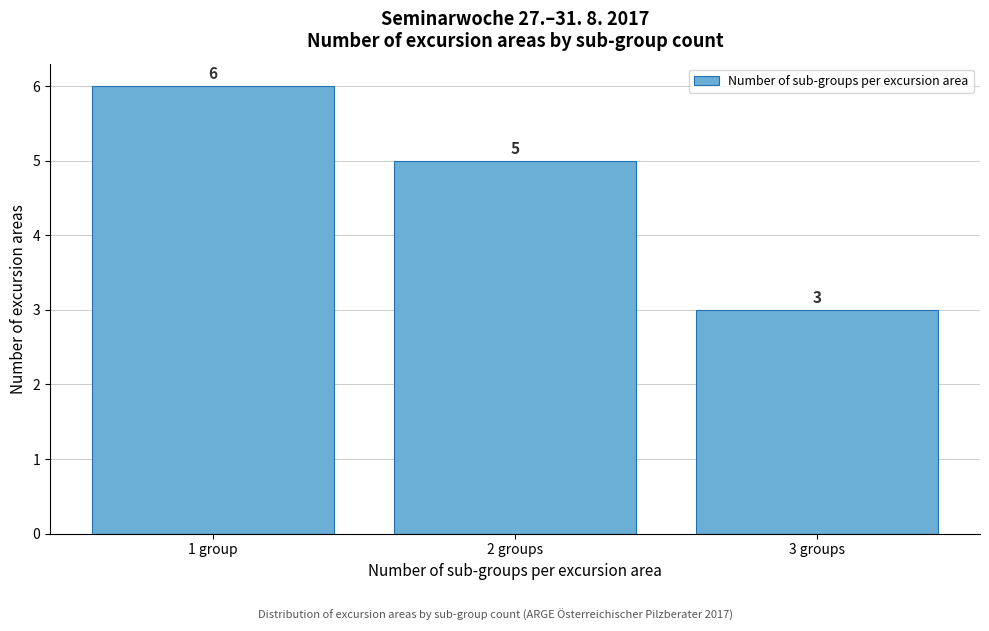

Reading left to right, extract all data points from this chart.

6	5	3